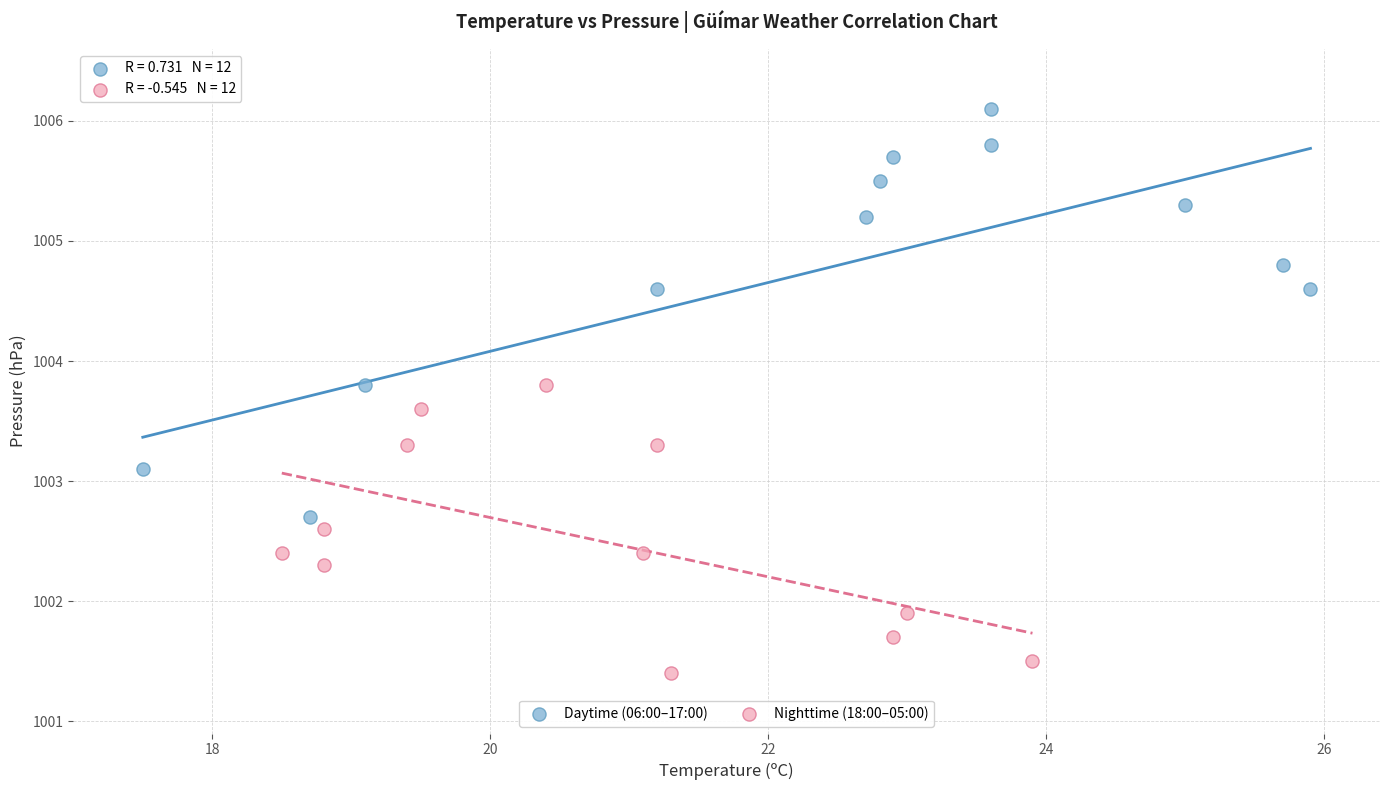

Which series has the widest spread of Y values?

Daytime (06:00–17:00)